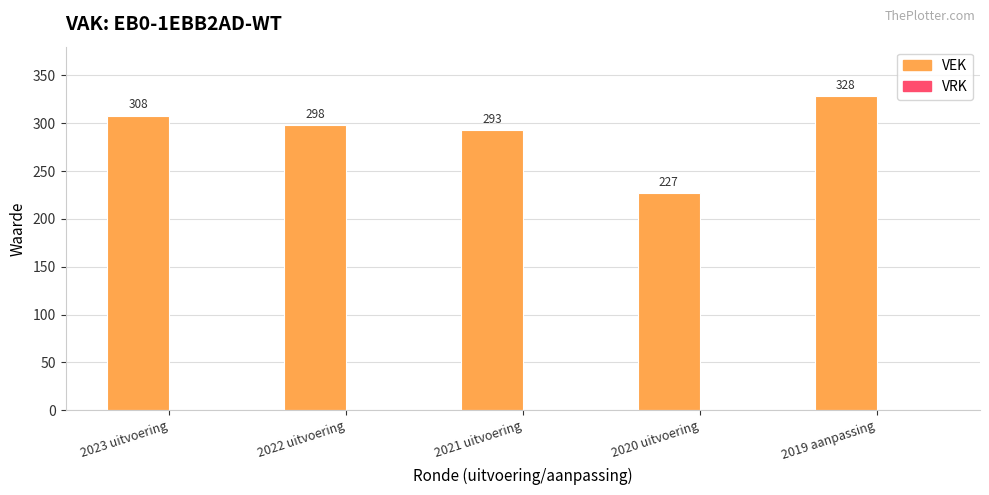

The value at 2023 uitvoering is 308. True or false?

True